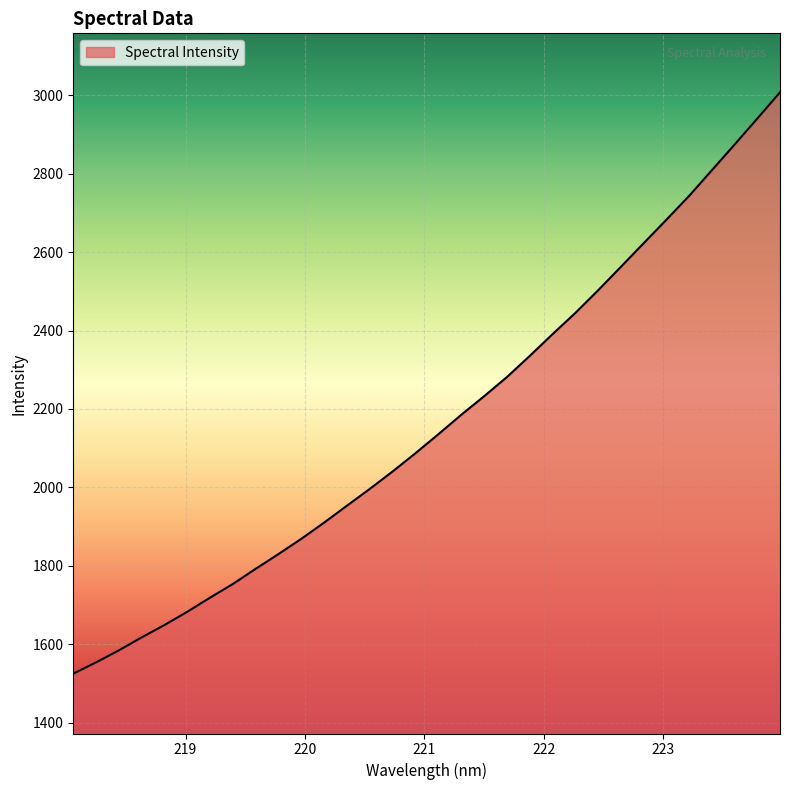

What is the maximum value shown in the chart?

3007.2